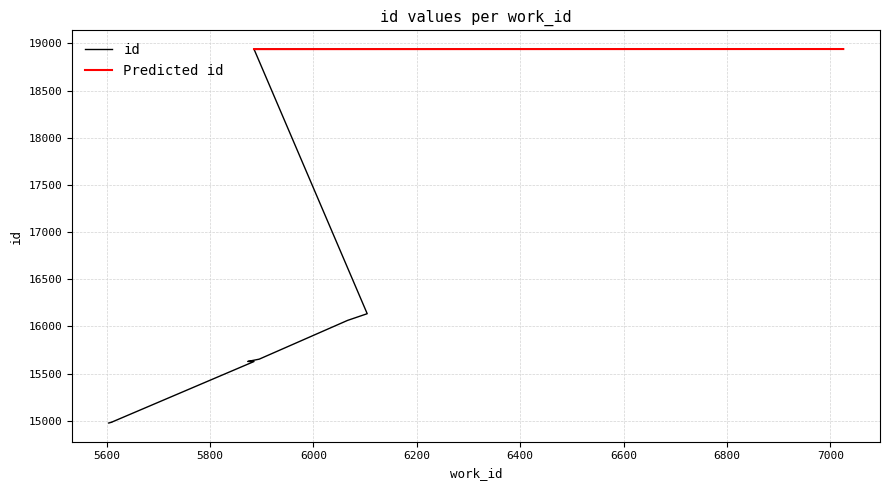

What is the maximum value shown in the chart?

18941